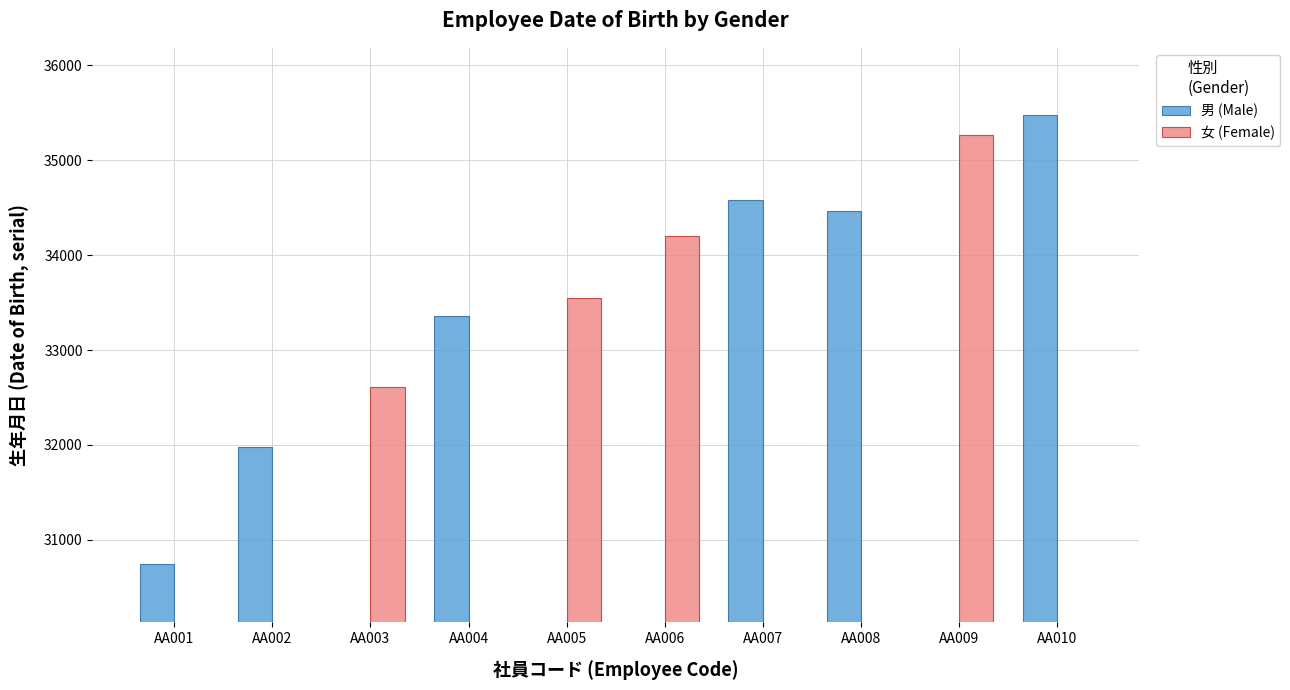

Which series changed the most between AA001 and AA005?

女 (Female)